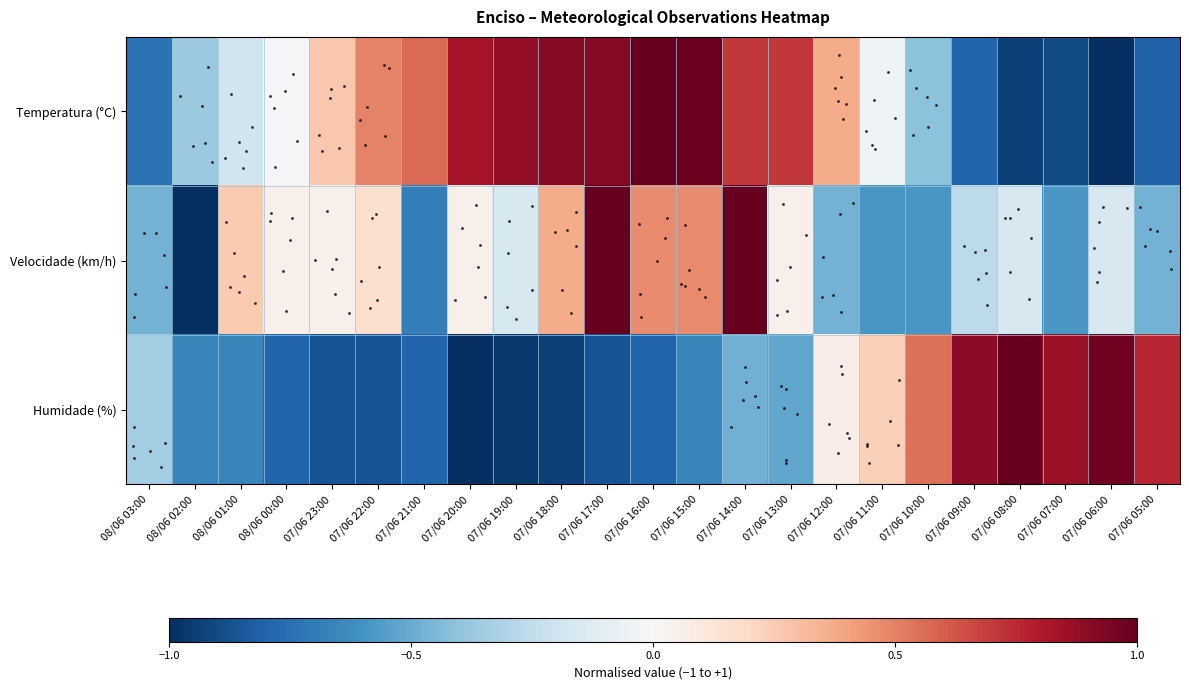

How many categories are shown in the chart?

23